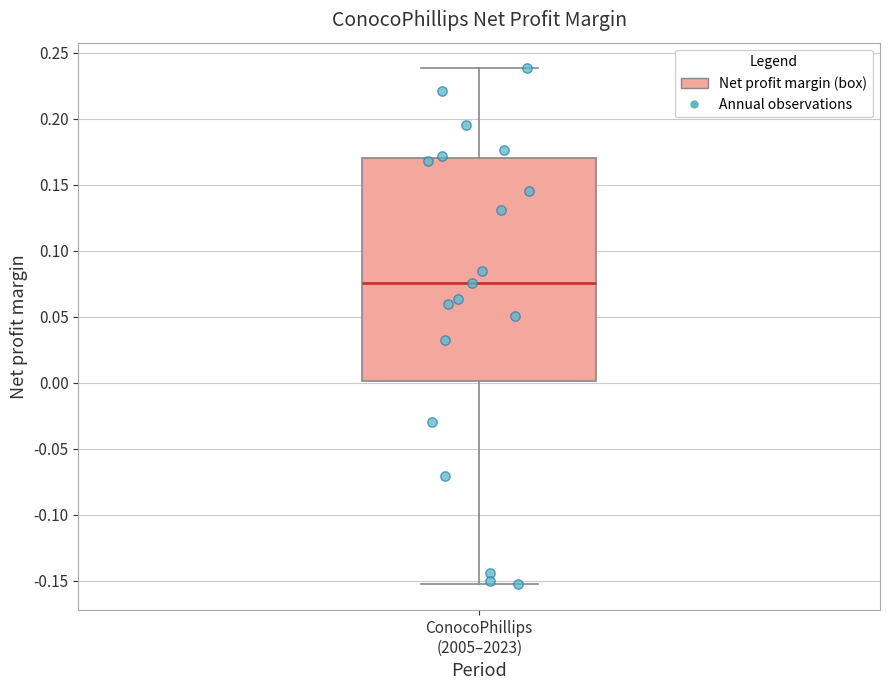

Transcribe this box plot: give where the median line is, the range the box spans, and where the two whiskers end, as read against the y-axis. The values are not printed on the chart, so give them approximately, as read against the axis.

median 0.075, box 0.000 to 0.170, whiskers -0.155 to 0.240